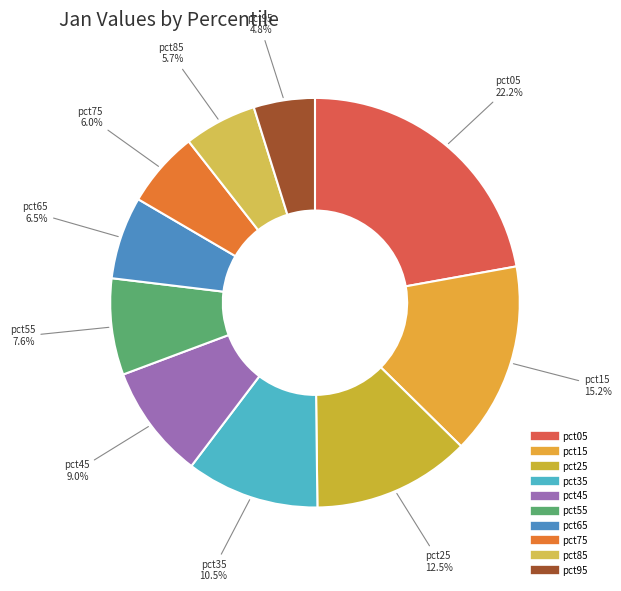

Does pct45 account for over 50% of the chart?

No